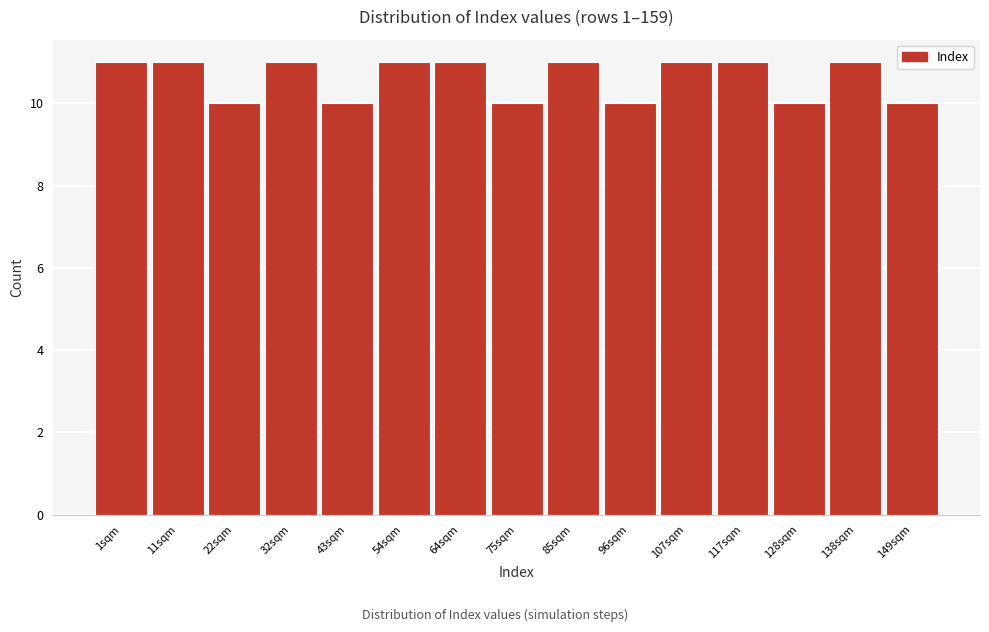

Reading left to right, list all the values displayed in this chart.

1sqm=11	11sqm=11	22sqm=10	32sqm=11	43sqm=10	54sqm=11	64sqm=11	75sqm=10	85sqm=11	96sqm=10	107sqm=11	117sqm=11	128sqm=10	138sqm=11	149sqm=10